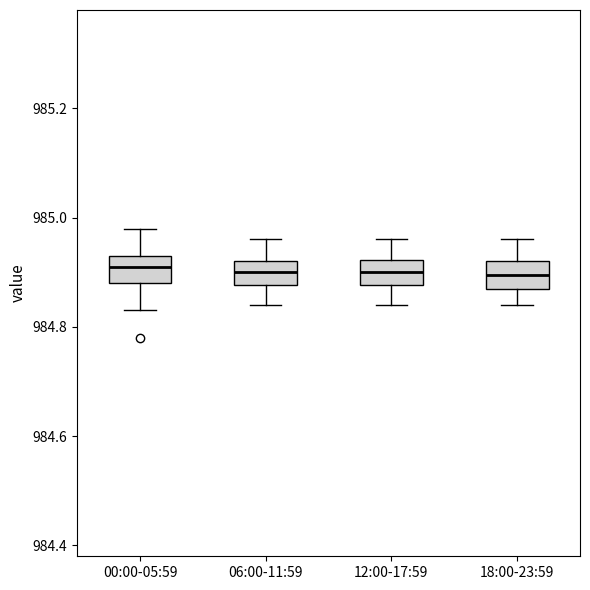

Reading left to right, read every box against the y-axis: the position of its median line, the range the box covers, and the ends of its whiskers. The values are not printed on the chart, so give them approximately, as read against the axis.

00:00-05:59: median 984.92, box 984.88 to 984.94, whiskers 984.84 to 984.98
06:00-11:59: median 984.90, box 984.88 to 984.92, whiskers 984.84 to 984.96
12:00-17:59: median 984.90, box 984.88 to 984.92, whiskers 984.84 to 984.96
18:00-23:59: median 984.90, box 984.88 to 984.92, whiskers 984.84 to 984.96